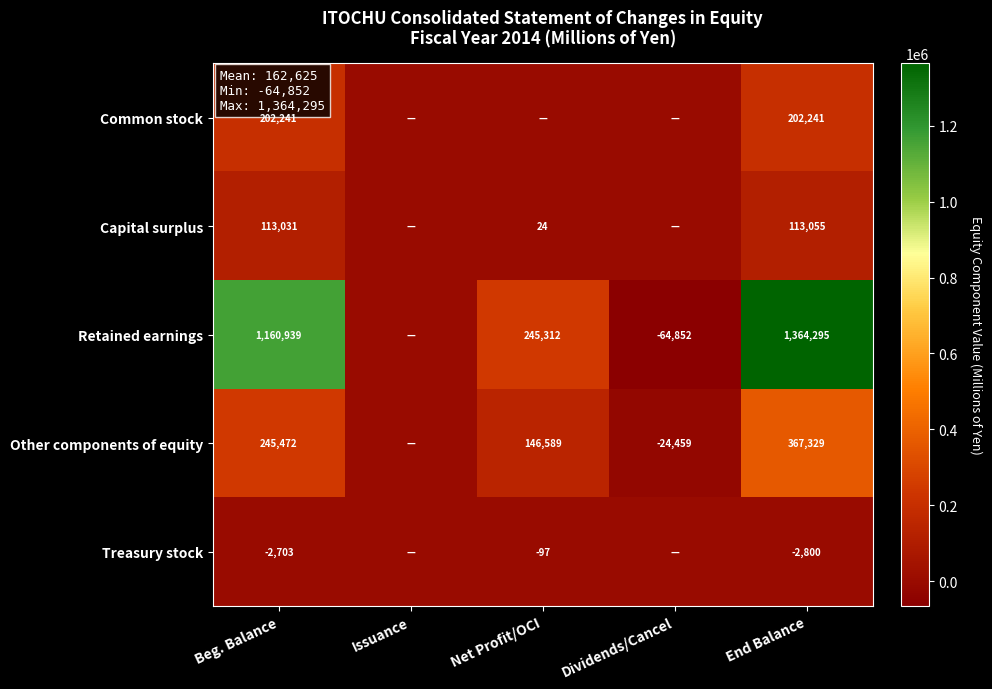

Is the value of Capital surplus at End Balance greater than the value of Treasury stock at Beg. Balance?

Yes